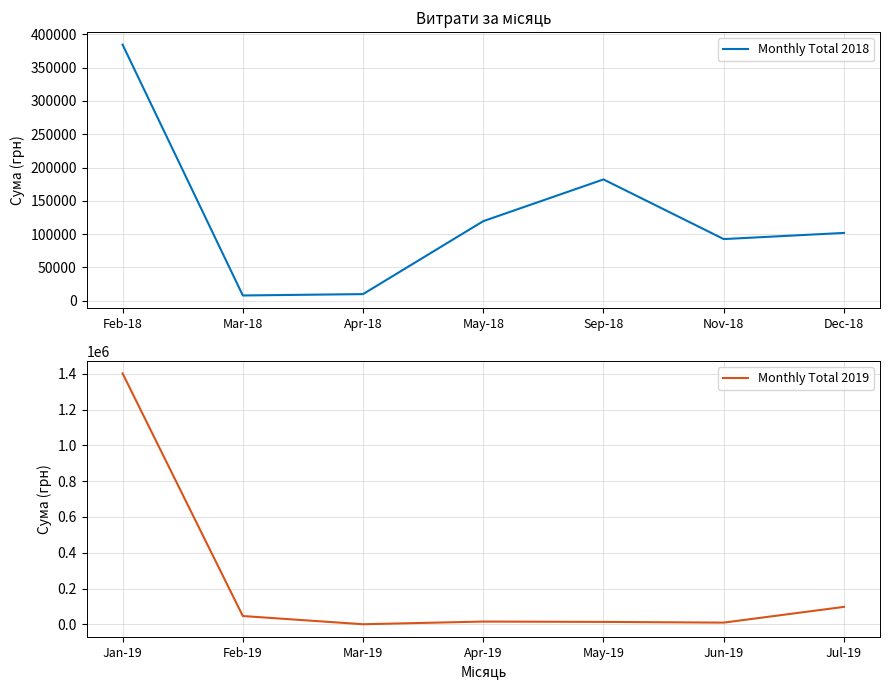

The value of Monthly Total 2018 at May-18 is 182129.8. True or false?

False